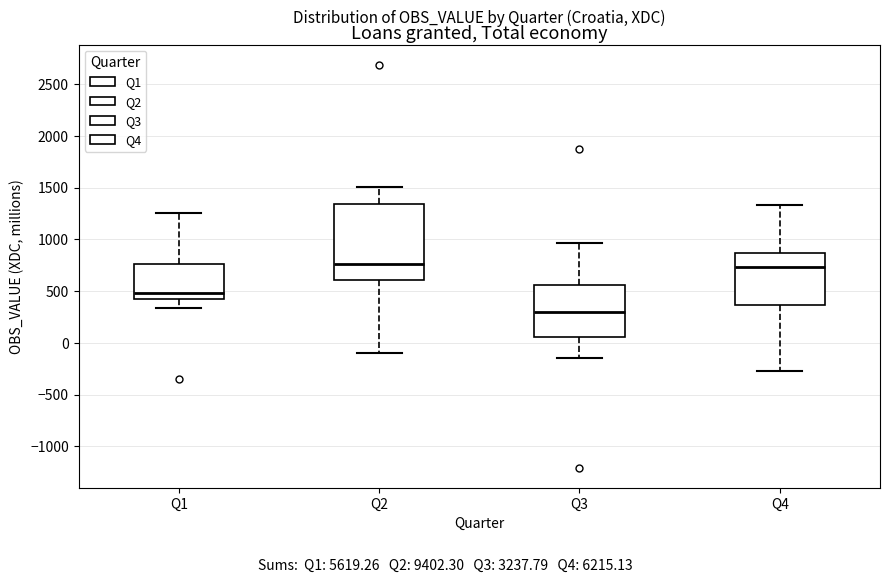

Reading left to right, read every box against the y-axis: the position of its median line, the range the box covers, and the ends of its whiskers. The values are not printed on the chart, so give them approximately, as read against the axis.

Q1: median 500, box 450 to 750, whiskers 350 to 1250
Q2: median 750, box 600 to 1350, whiskers -100 to 1500
Q3: median 300, box 50 to 550, whiskers -150 to 950
Q4: median 750, box 350 to 850, whiskers -250 to 1350